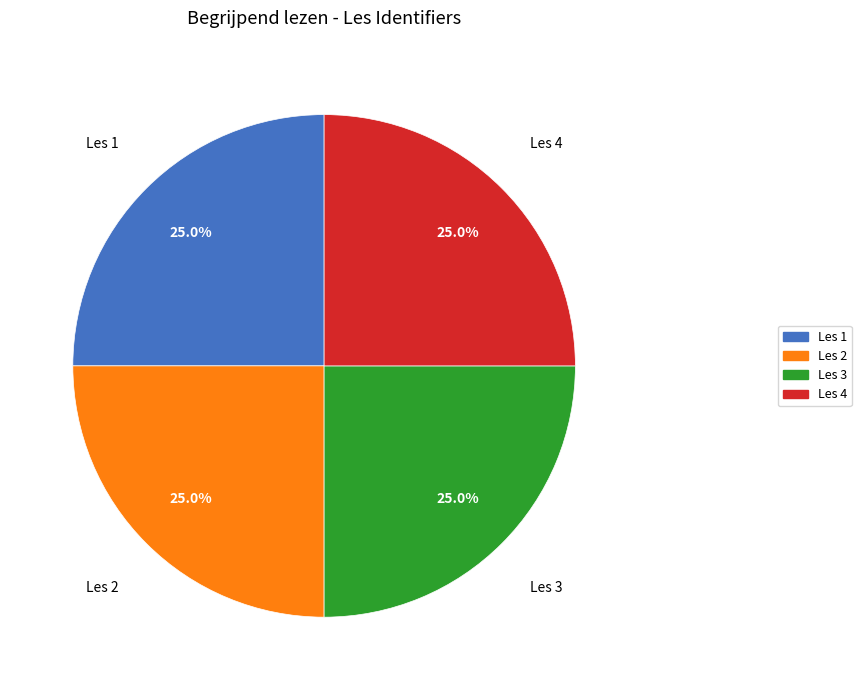

What is the ratio of the value at Les 1 to the value at Les 3?

1.0